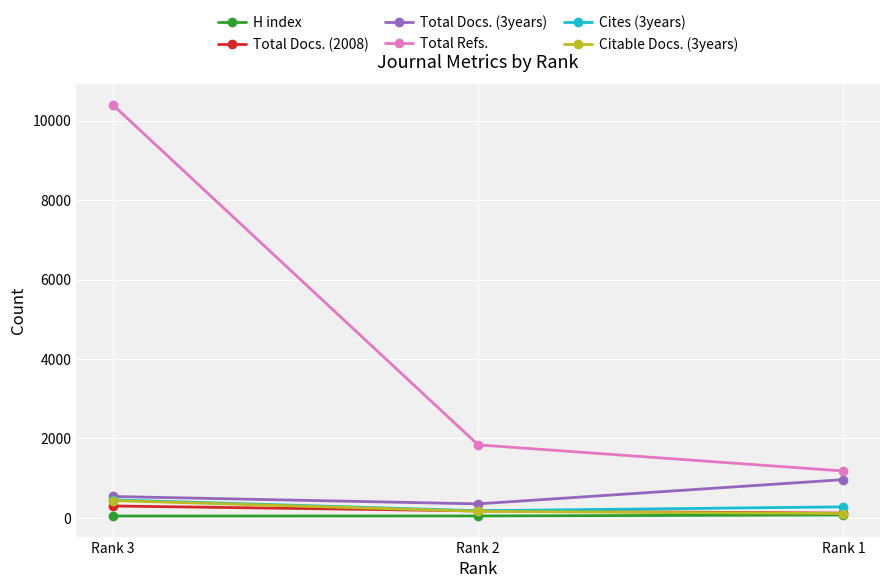

The value of Total Refs. at Rank 1 is 1180. True or false?

True